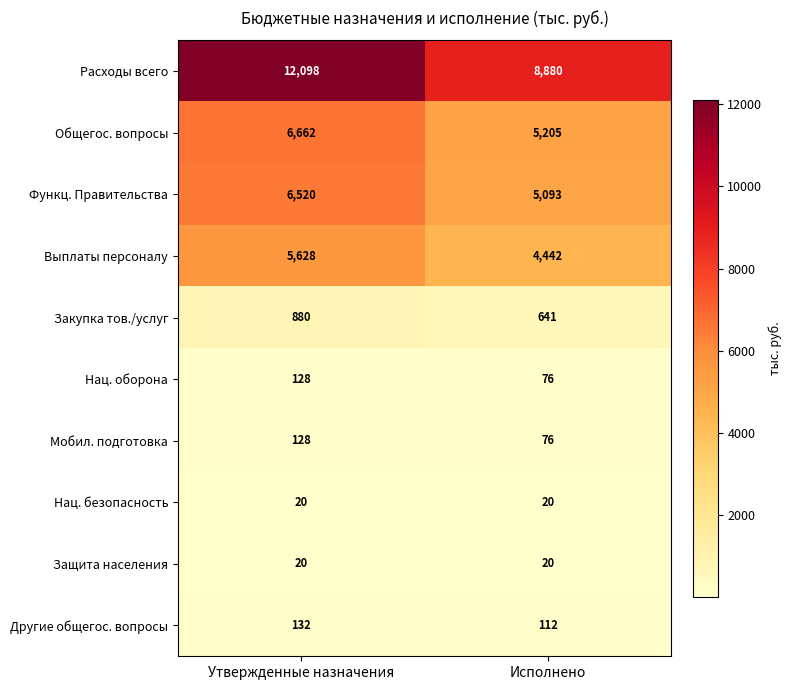

What is the sum of all Мобил. подготовка values?

204